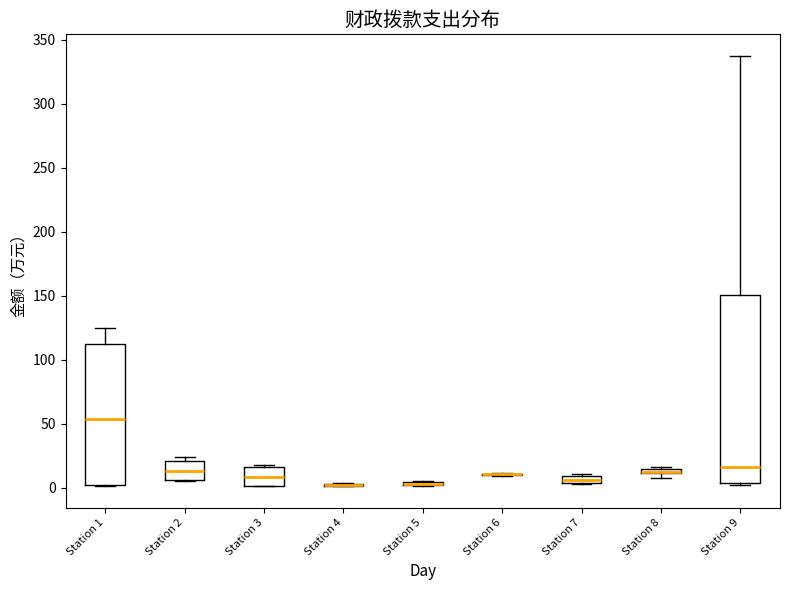

Which box is the tallest, from its lower edge to its upper edge?

Station 9